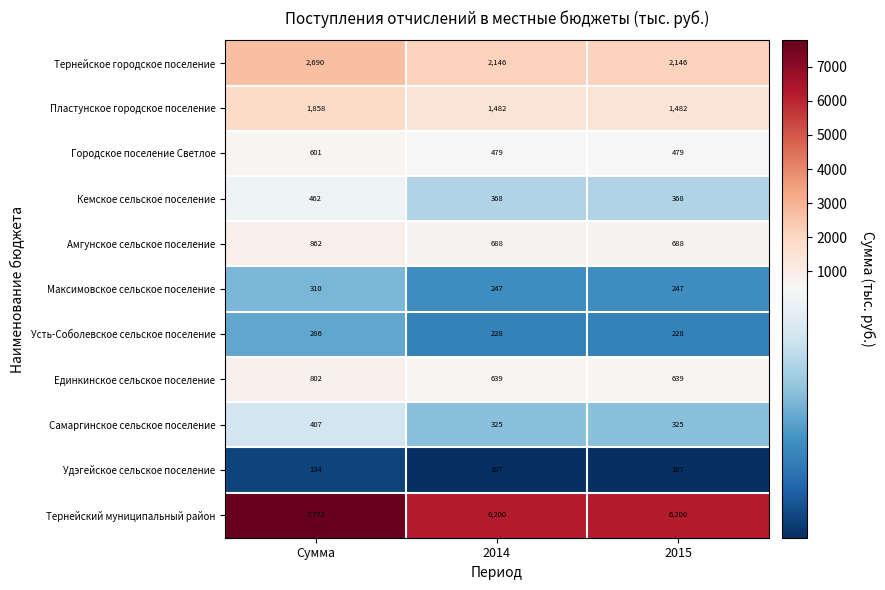

What is the minimum value shown in the chart?

107